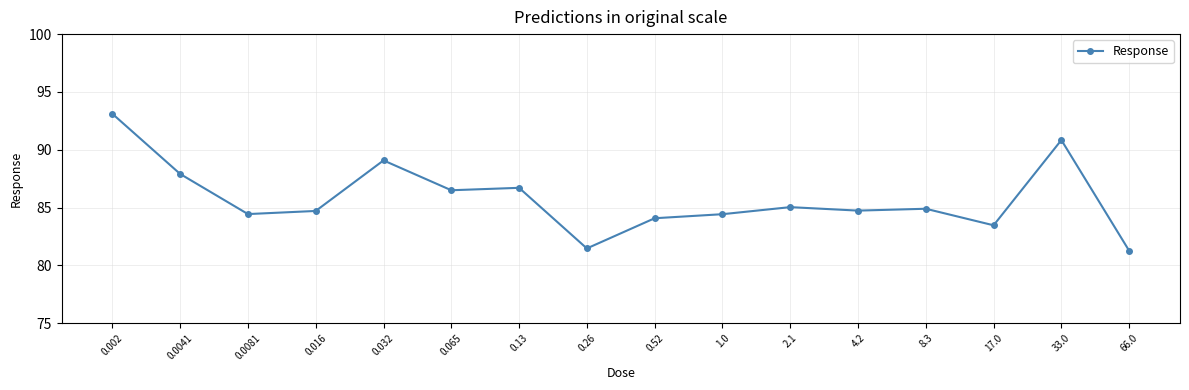

How many data points does each series have?

16